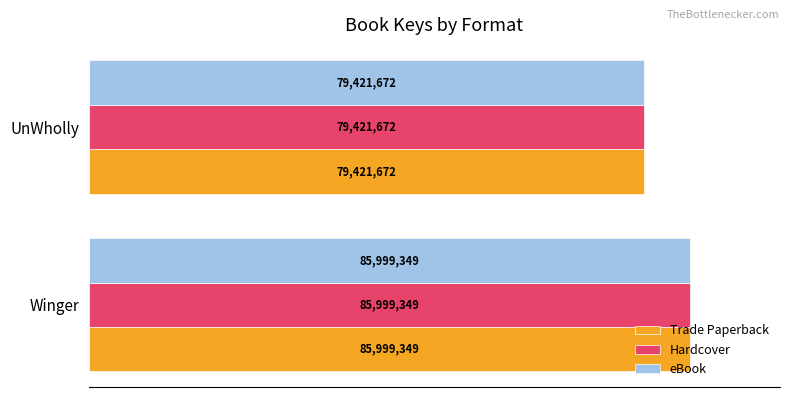

At how many categories does at least one series exceed 82696412?

1